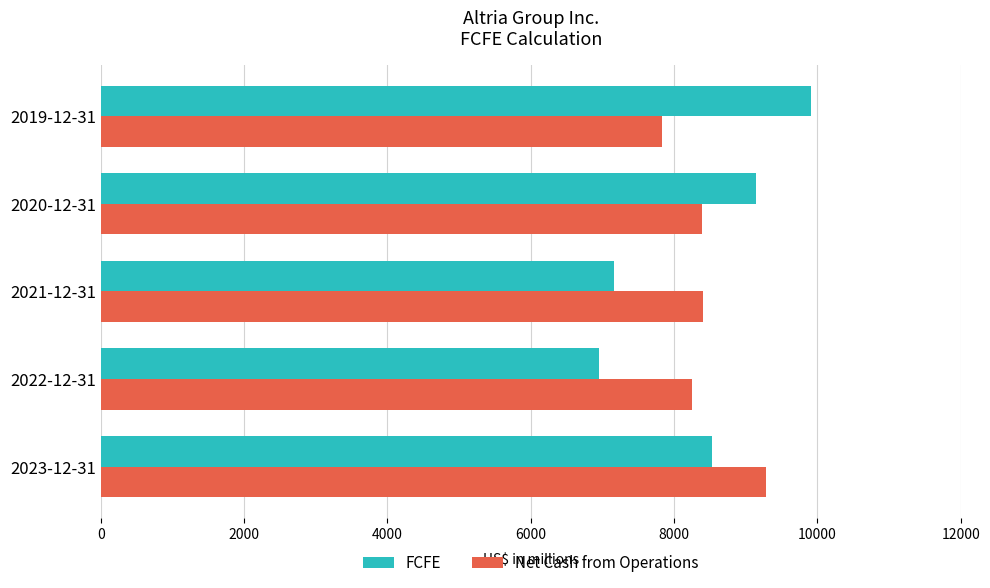

How many series are shown in this chart?

2